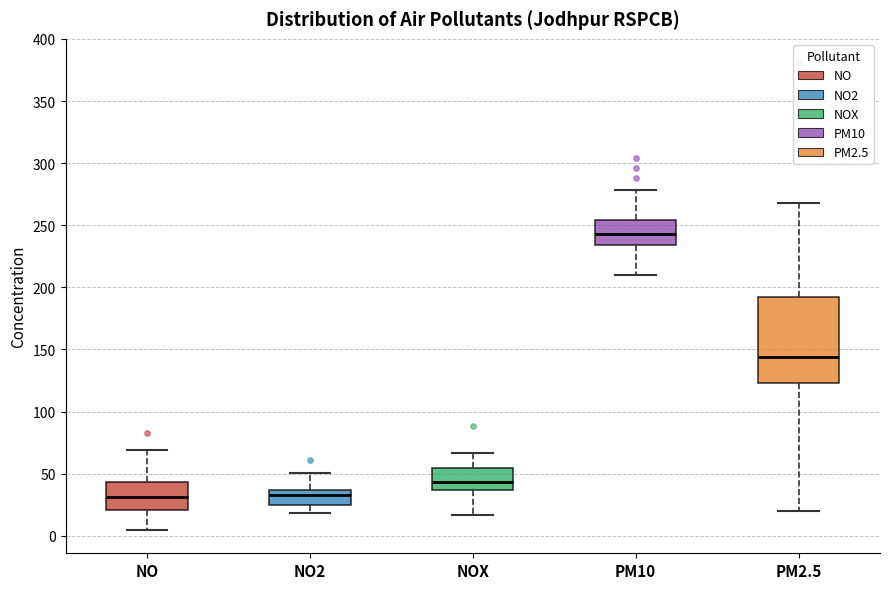

Which box has the highest median line?

PM10